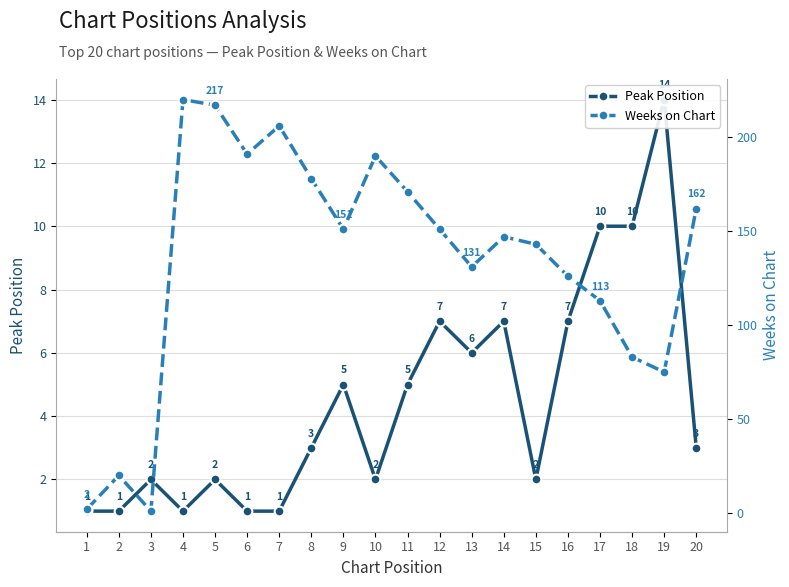

Which category has the highest value in the Weeks on Chart series?

4